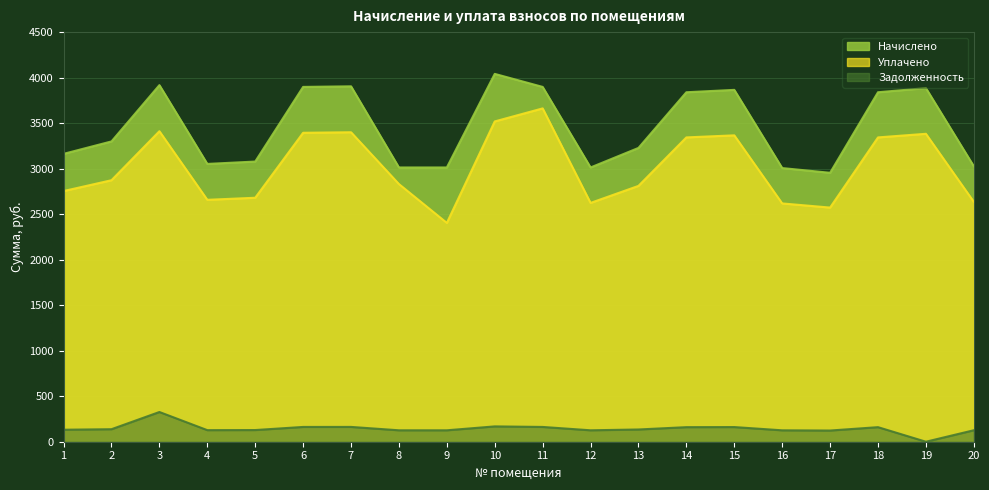

What is the value of the Задолженность point at the 17th from the left?

122.9